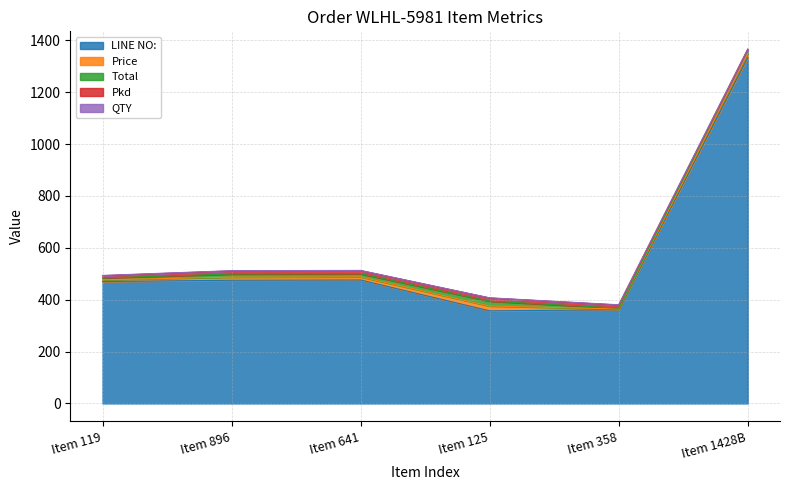

What is the label of the 4th point from the left?

Item 125